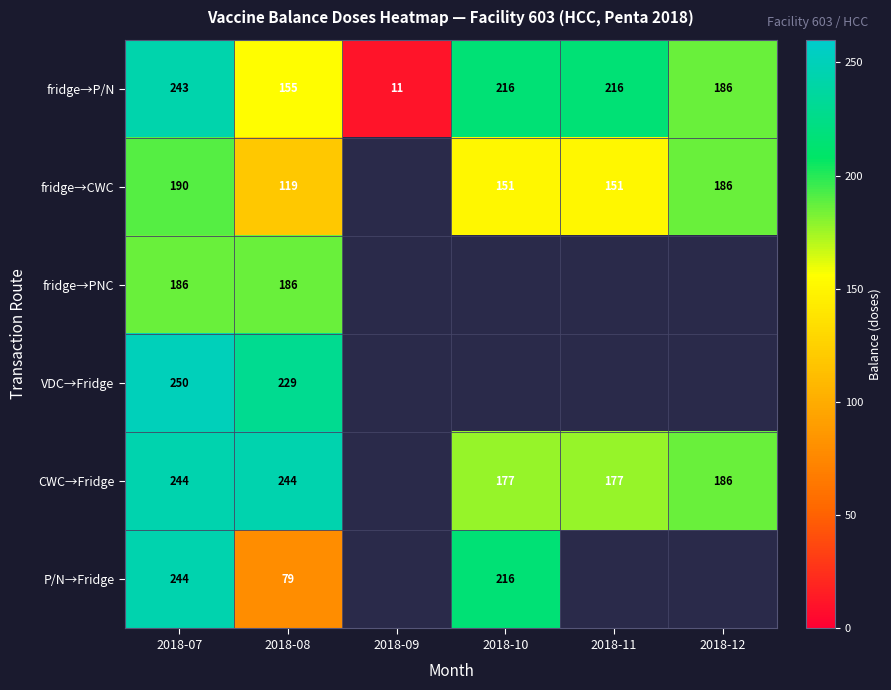

True or false: fridge→P/N has a value of 157 at 2018-07.

False